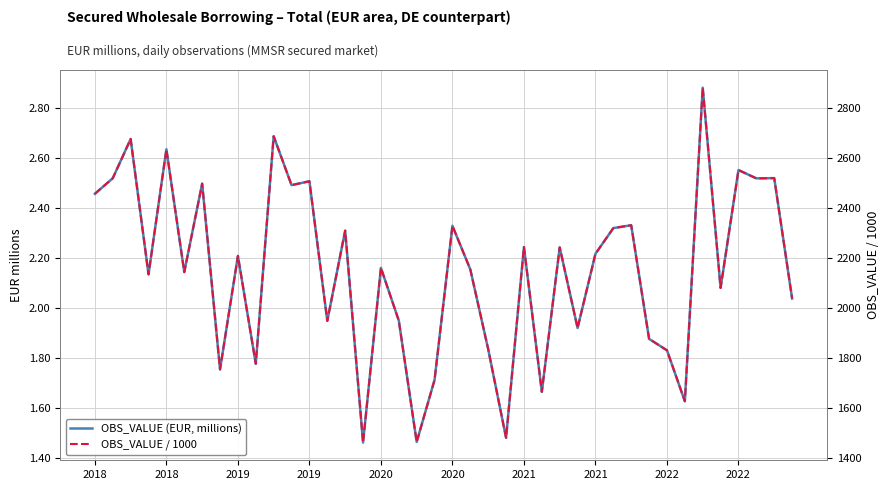

True or false: OBS_VALUE (EUR, millions) has a value of 4.1 at 2022.

False